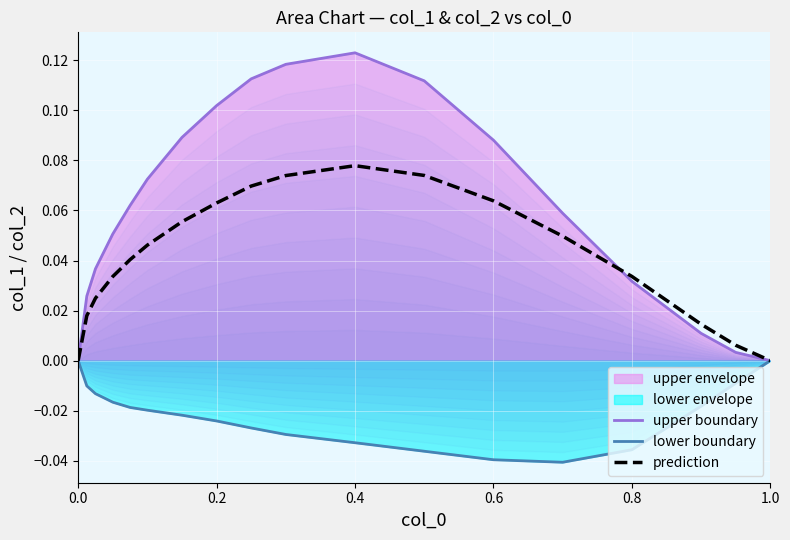

True or false: lower boundary and upper boundary intersect in this chart.

False